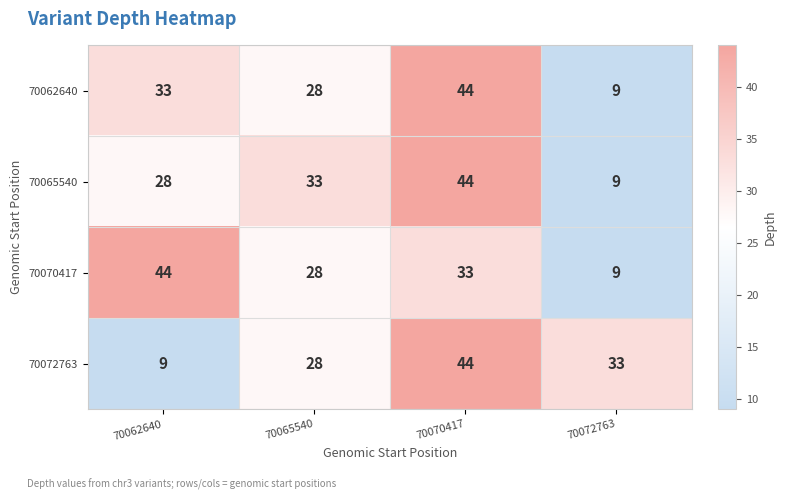

What is the sum of the 70062640 values at 70065540 and 70072763?

37